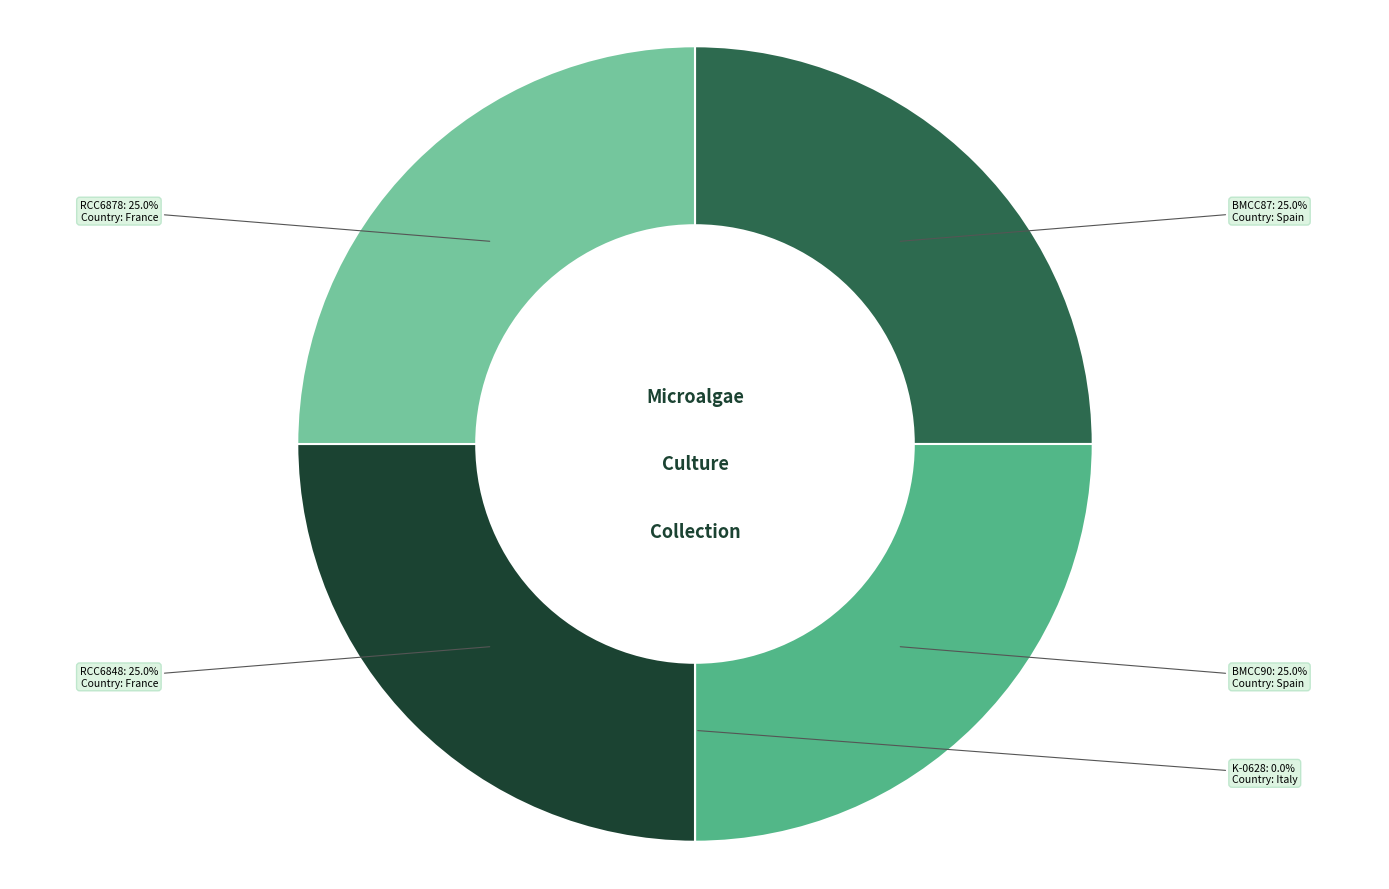

Is there a majority slice in this chart?

No